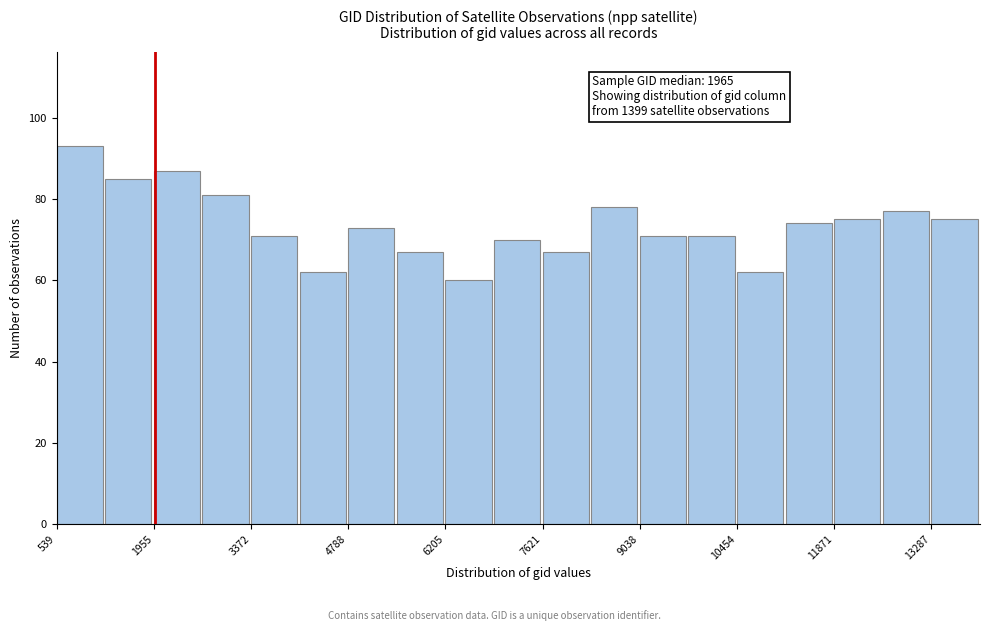

Around what value on the x-axis is the tallest bar? Give the approximate position of its centre, as read against the axis.

800